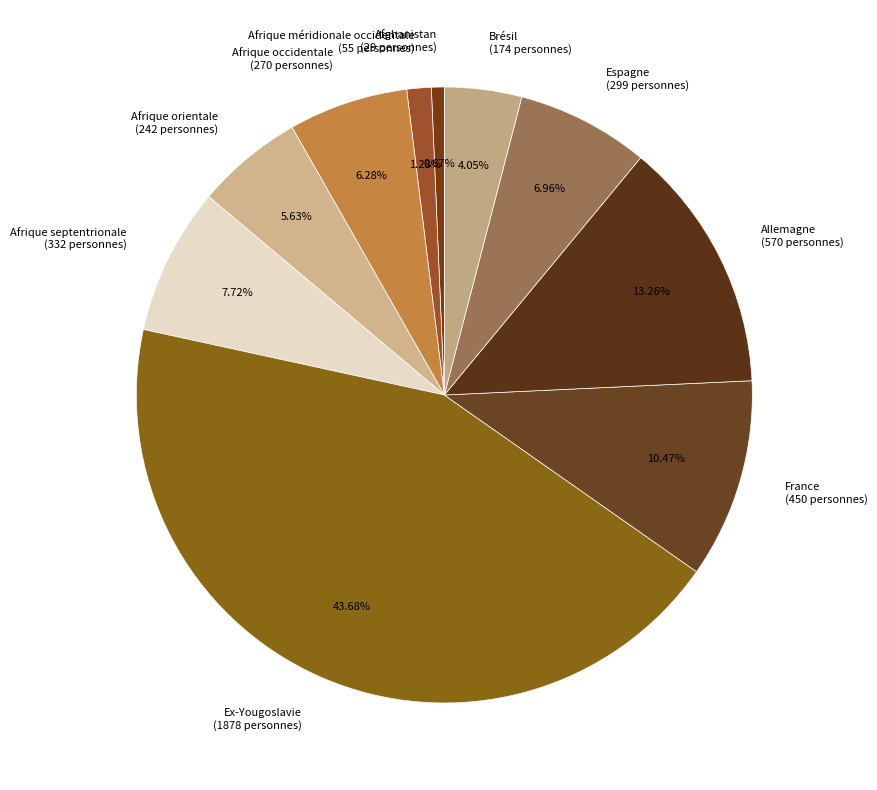

Between Ex-Yougoslavie and France, which is larger?

Ex-Yougoslavie